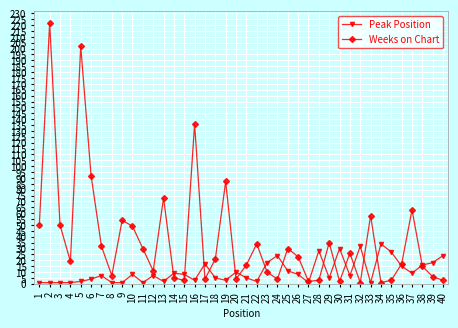

What is the value of the Weeks on Chart point at the 1st from the left?

50